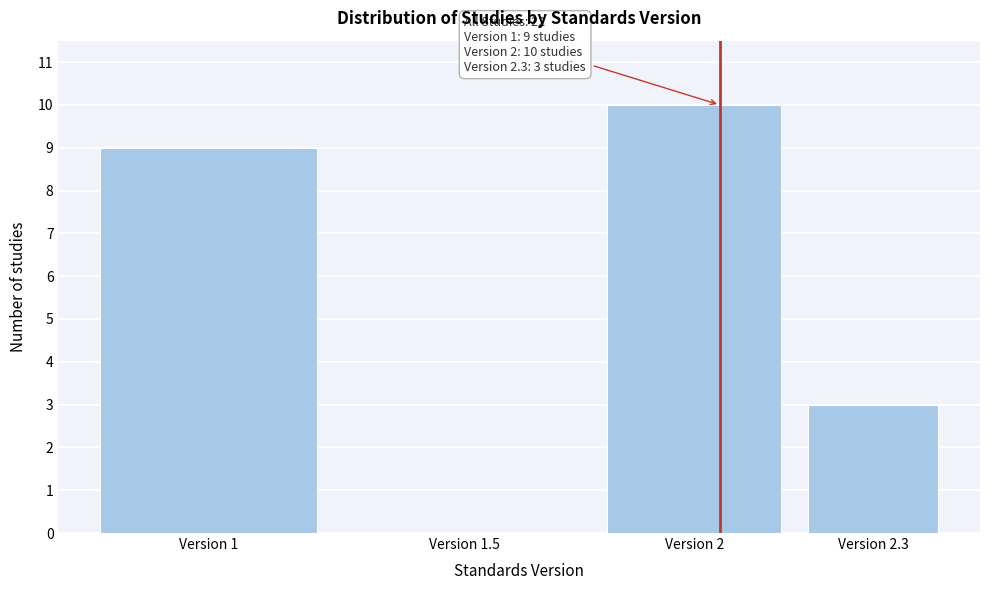

Reading left to right, list all the values displayed in this chart.

Version 1=9	Version 1.5=0	Version 2=10	Version 2.3=3